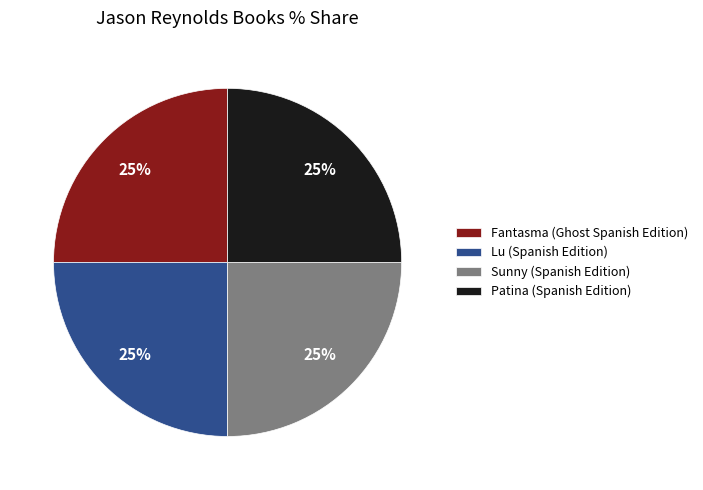

To the nearest percent, what percentage of the pie is Lu (Spanish Edition)?

25%